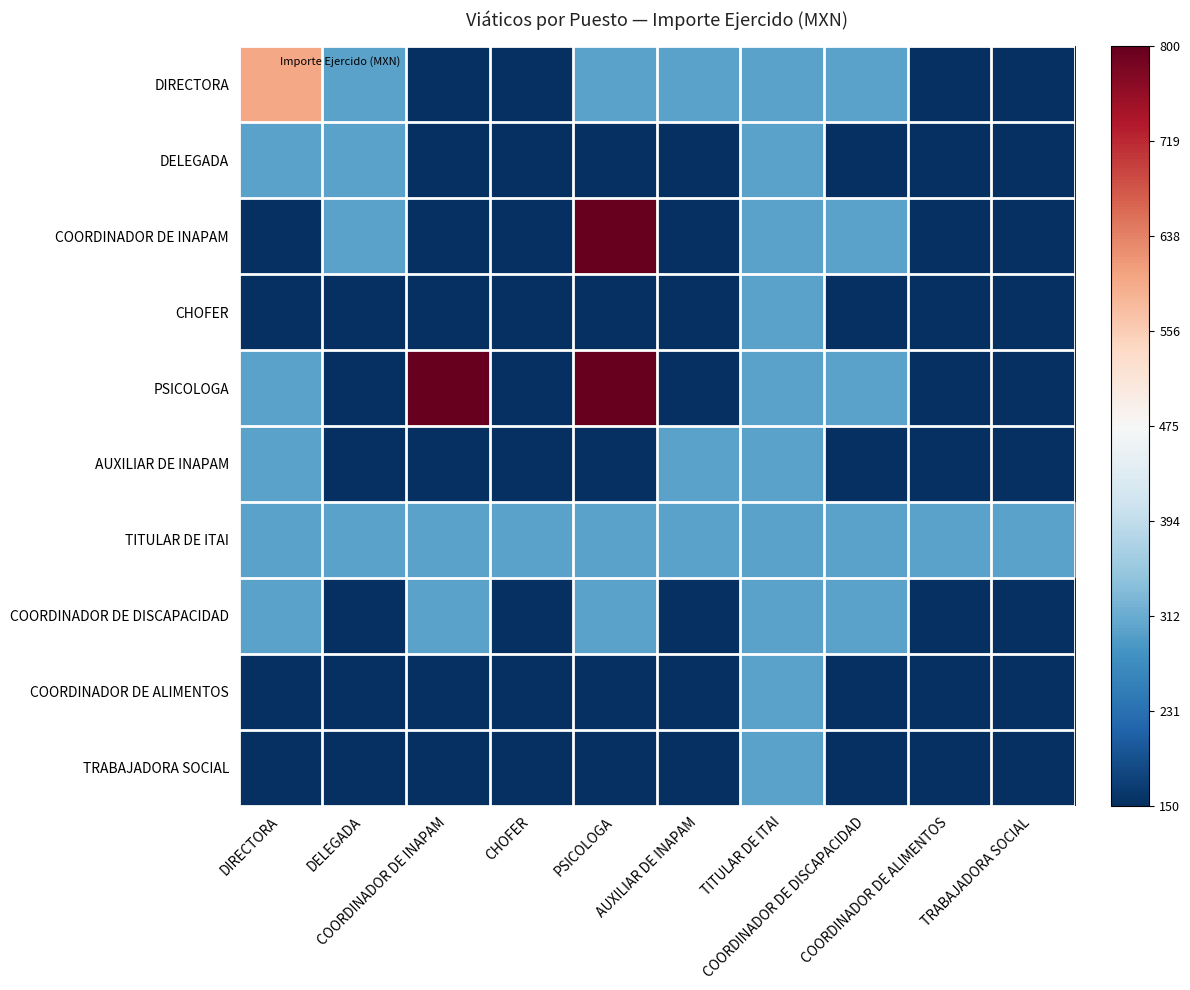

Which series has the widest spread of values?

COORDINADOR DE INAPAM